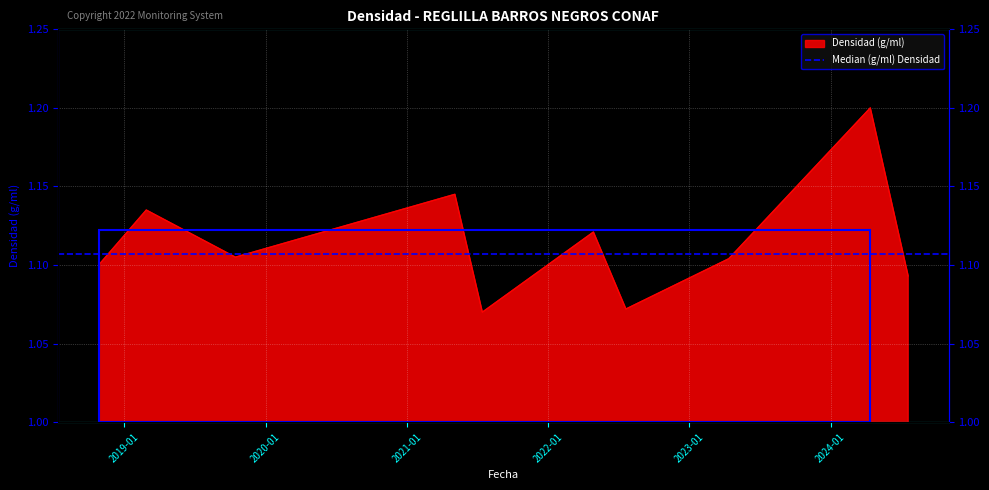

What is the smallest value displayed?

1.1